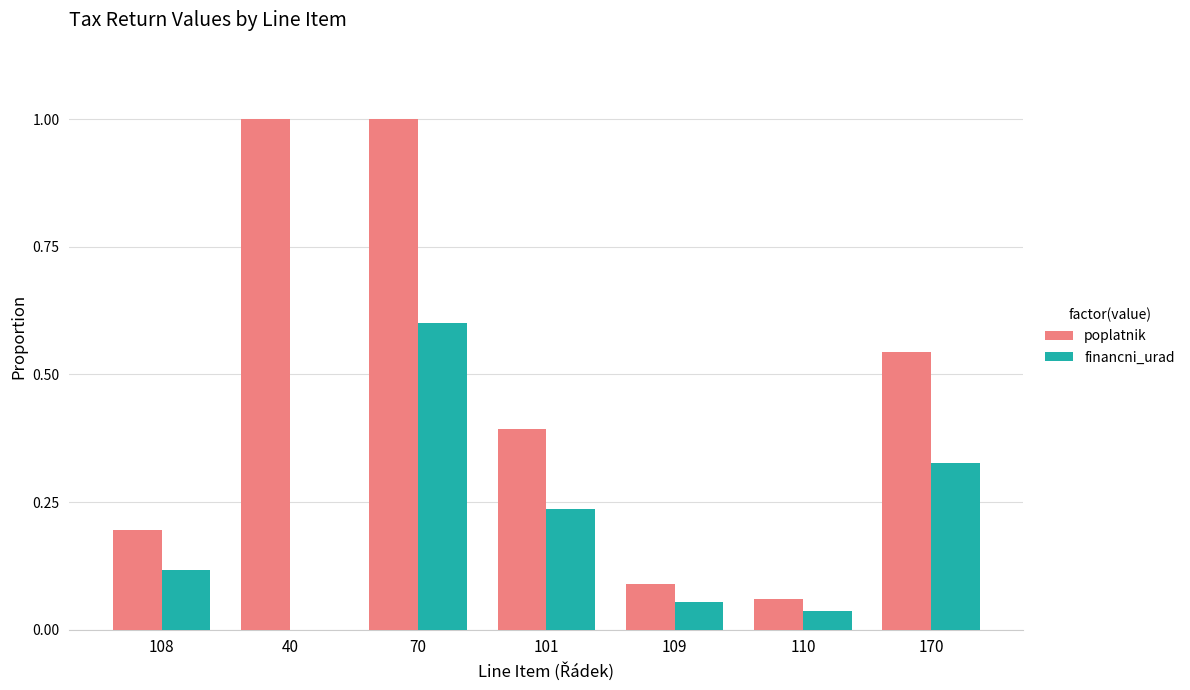

The value of poplatnik at 170 is 0.2. True or false?

False